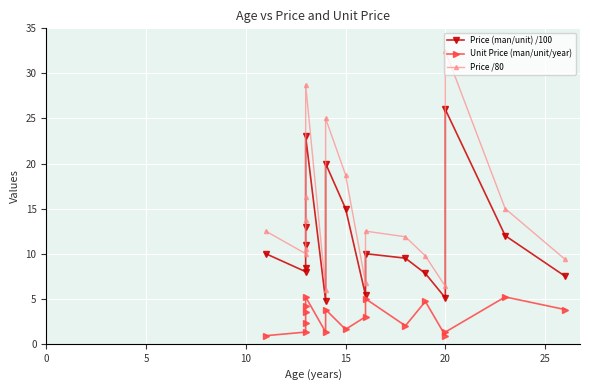

What is the maximum value for Price /80?

32.5